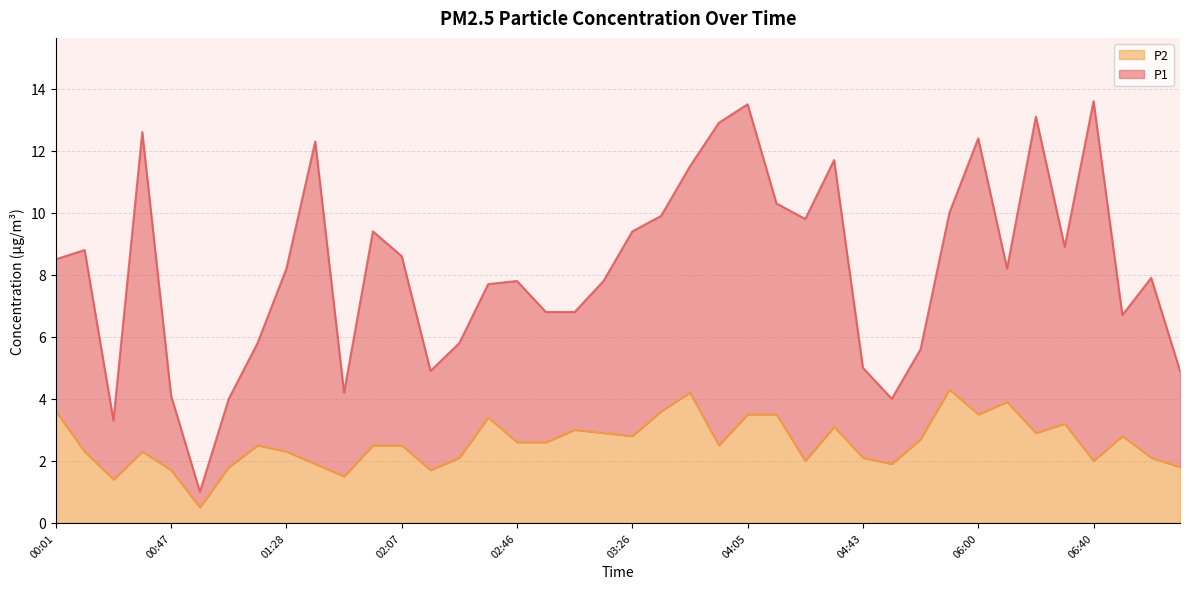

Reading right to left, transcribe all the data shown in this chart.

07:10=1.8	07:00=2.1	06:50=2.8	06:40=2.0	06:30=3.2	06:20=2.9	06:10=3.9	06:00=3.5	05:50=4.3	05:41=2.7	05:31=1.9	04:43=2.1	04:33=3.1	04:23=2.0	04:12=3.5	04:05=3.5	03:55=2.5	03:45=4.2	03:36=3.6	03:26=2.8	03:16=2.9	03:06=3.0	02:56=2.6	02:46=2.6	02:37=3.4	02:27=2.1	02:17=1.7	02:07=2.5	01:57=2.5	01:48=1.5	01:38=1.9	01:28=2.3	01:17=2.5	01:07=1.8	00:57=0.5	00:47=1.7	00:30=2.3	00:20=1.4	00:11=2.3	00:01=3.6